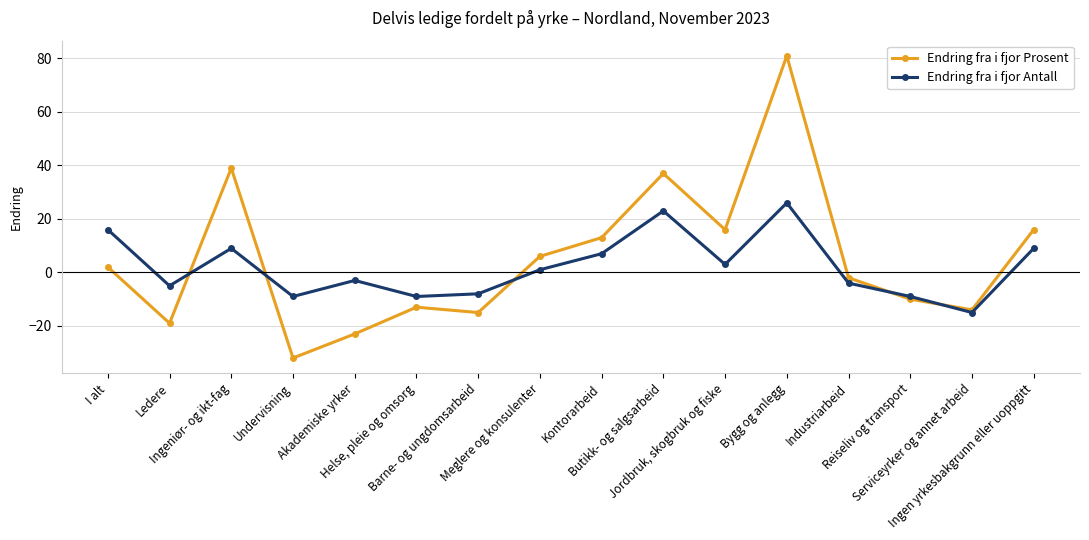

What is the sum of the Endring fra i fjor Antall values at Ingen yrkesbakgrunn eller uoppgitt and Jordbruk, skogbruk og fiske?

12